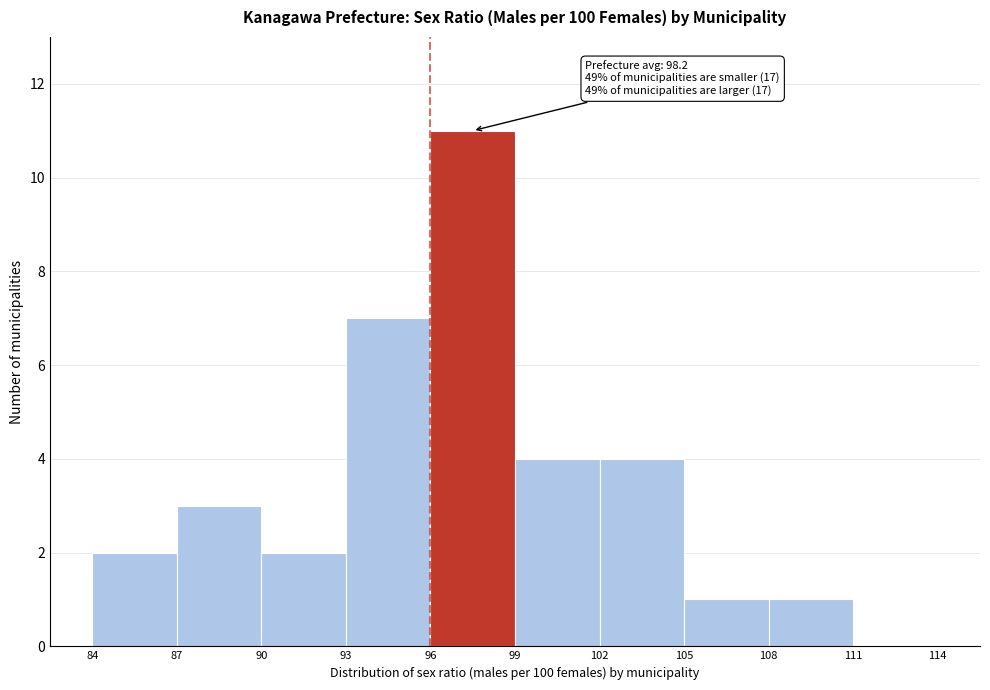

Which range on the x-axis has the tallest bar?

96 to 99